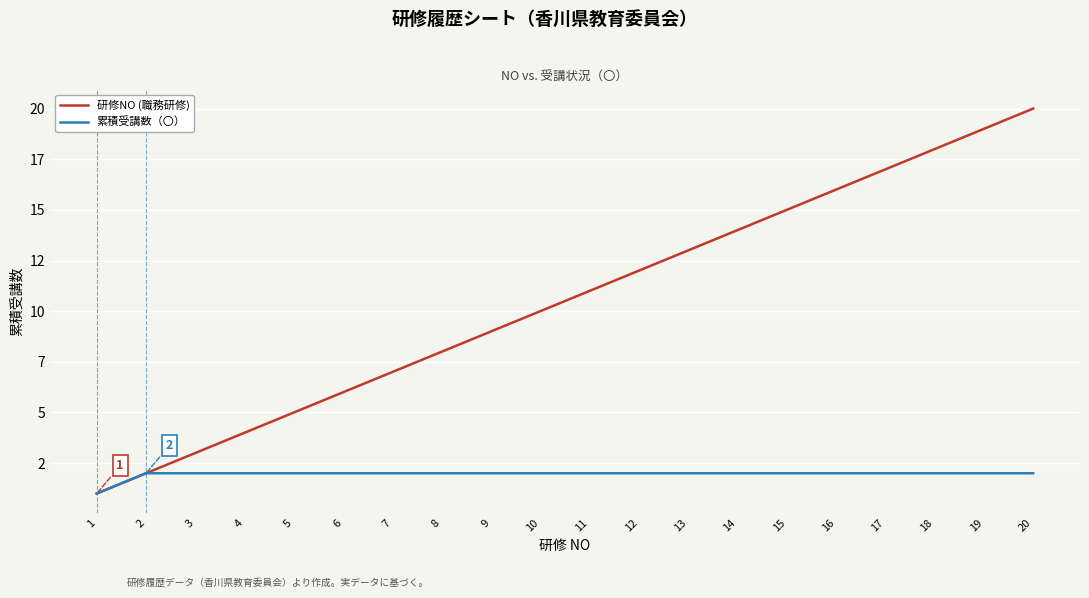

Reading left to right, transcribe all the data shown in this chart.

研修NO (職務研修): 1=1	2=2	3=3	4=4	5=5	6=6	7=7	8=8	9=9	10=10	11=11	12=12	13=13	14=14	15=15	16=16	17=17	18=18	19=19	20=20
累積受講数（〇）: 1=1	2=2	3=2	4=2	5=2	6=2	7=2	8=2	9=2	10=2	11=2	12=2	13=2	14=2	15=2	16=2	17=2	18=2	19=2	20=2